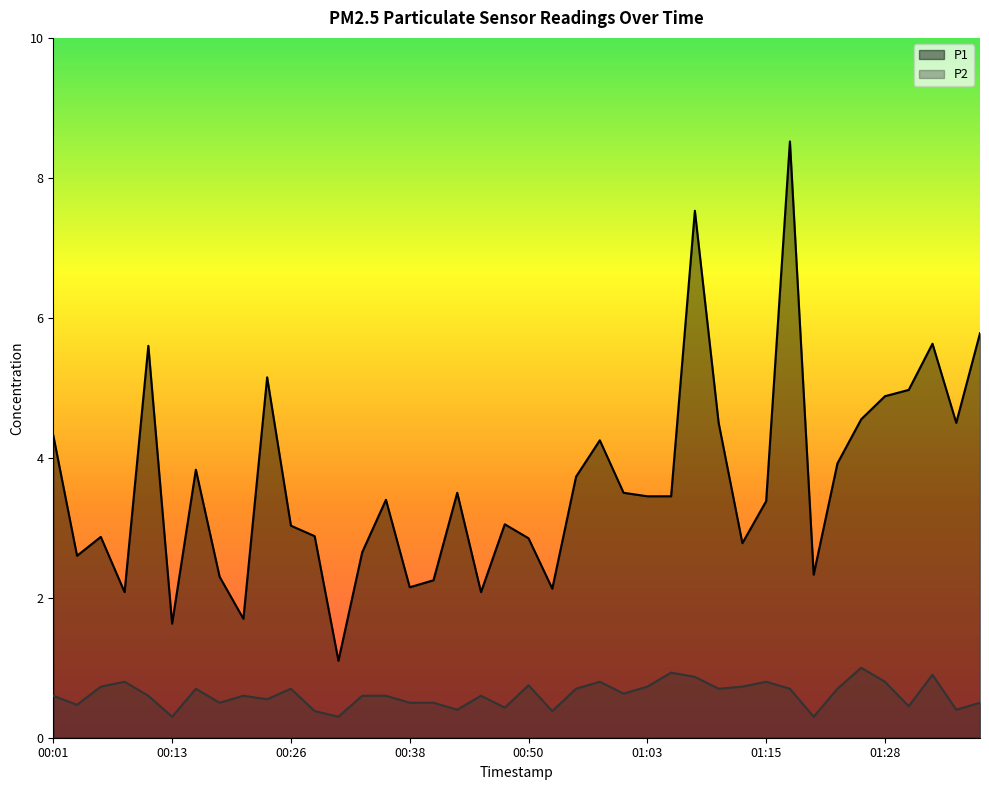

At which category does P2 reach its first local valley?

00:03